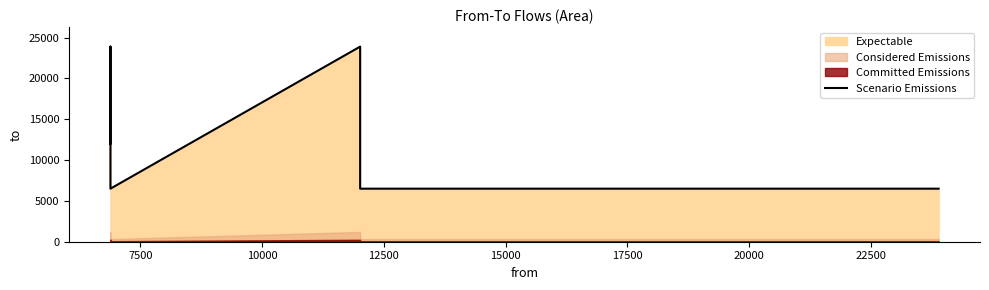

How many data points are above 12014?

2